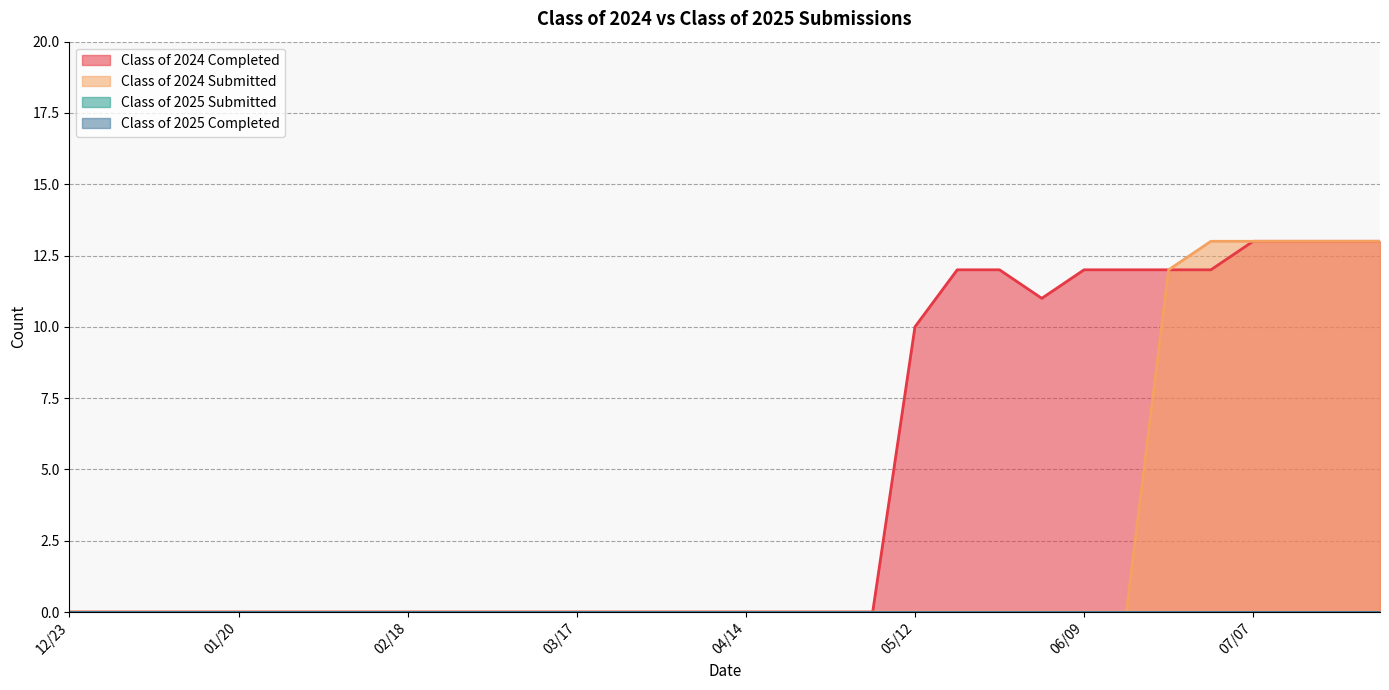

True or false: Class of 2024 Submitted and Class of 2024 Completed intersect in this chart.

False